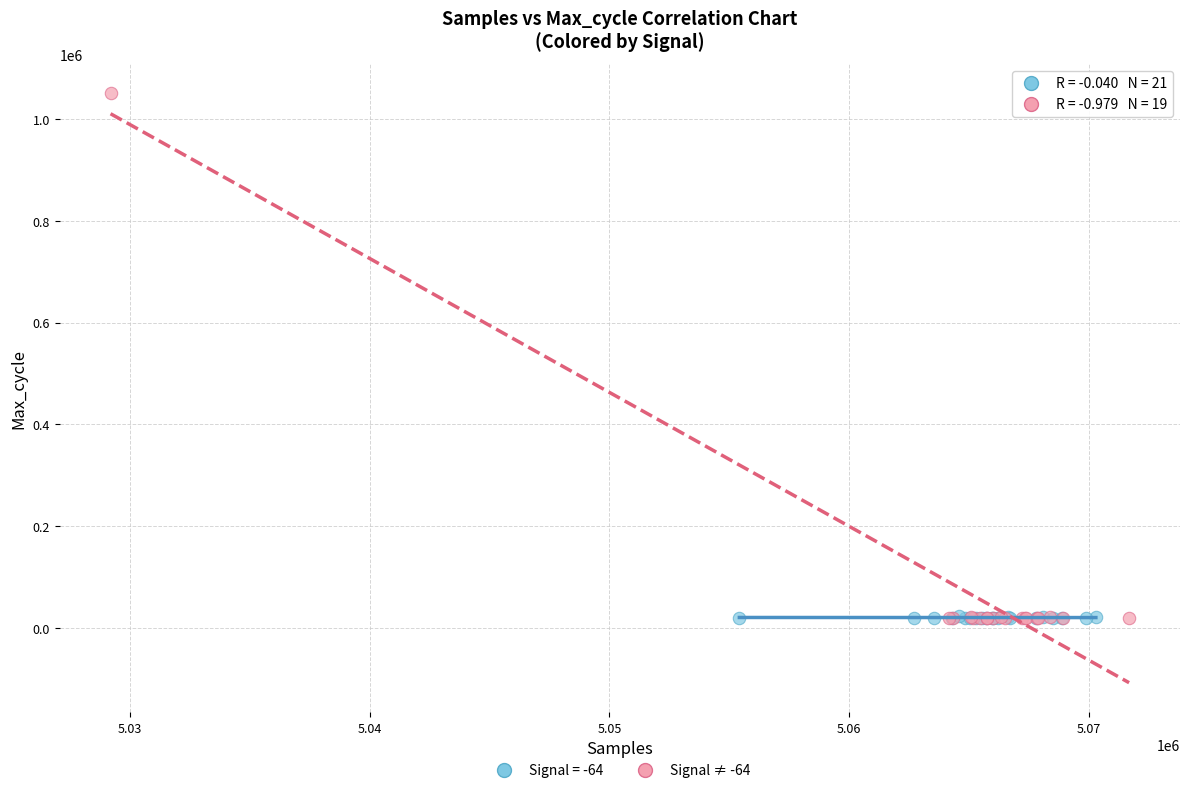

Which series reaches the maximum Y coordinate?

Signal ≠ -64